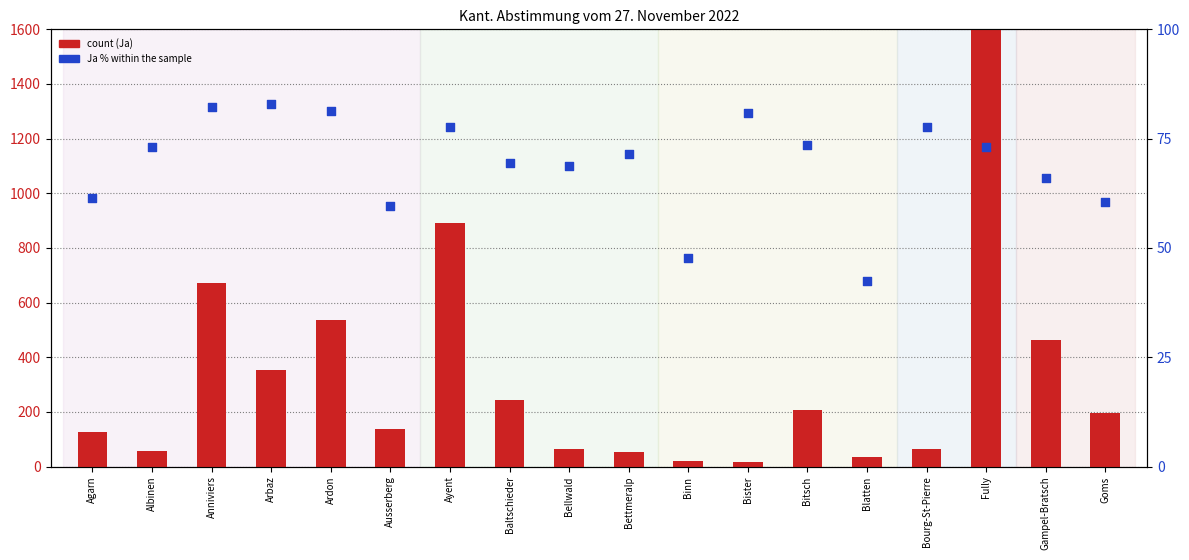

Which series contains the highest Y value?

count